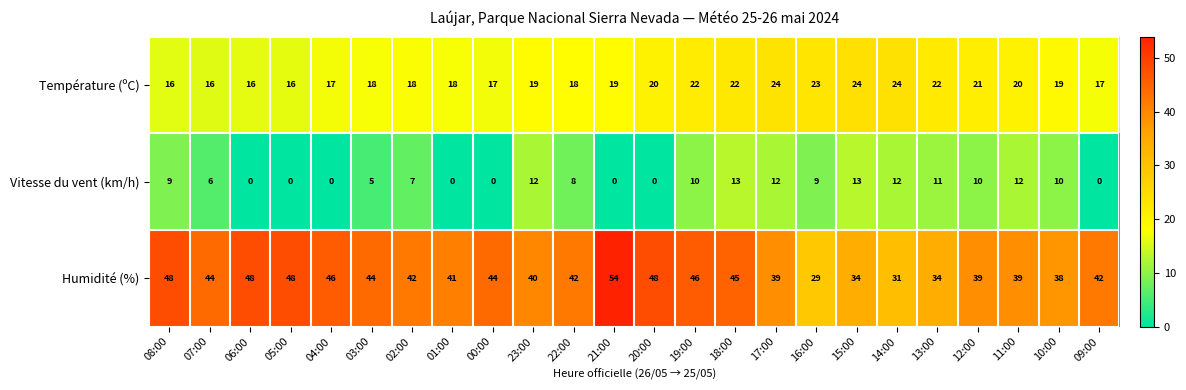

What is the average value of the Humidité (%) series?

42